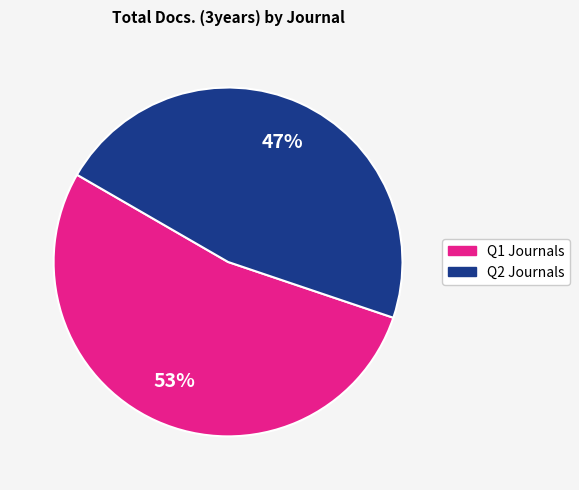

To the nearest percent, what is the average slice percentage?

50%